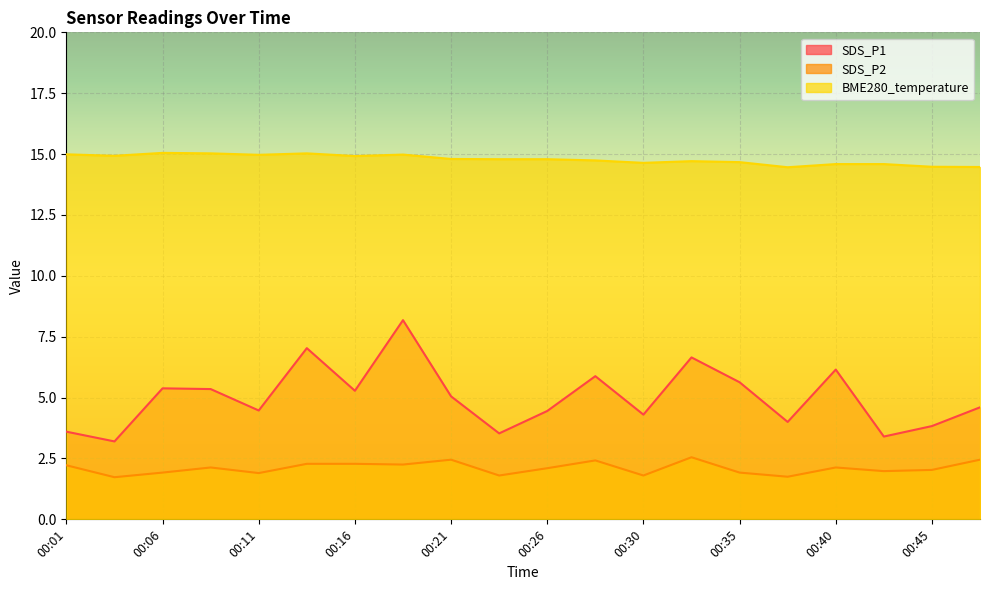

True or false: SDS_P2 and SDS_P1 cross at least once.

False